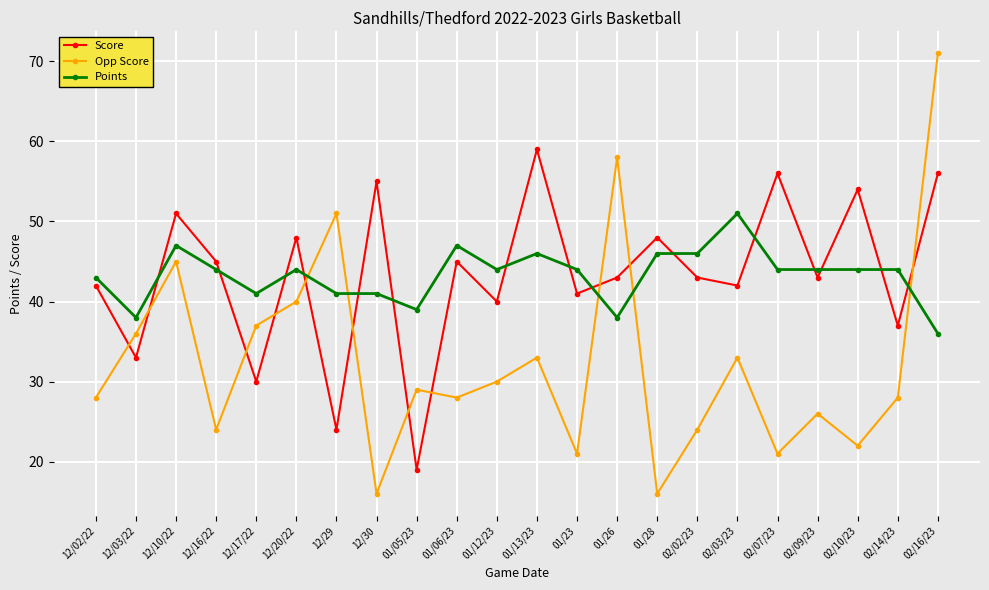

Which series changed the most between 12/17/22 and 12/30?

Score